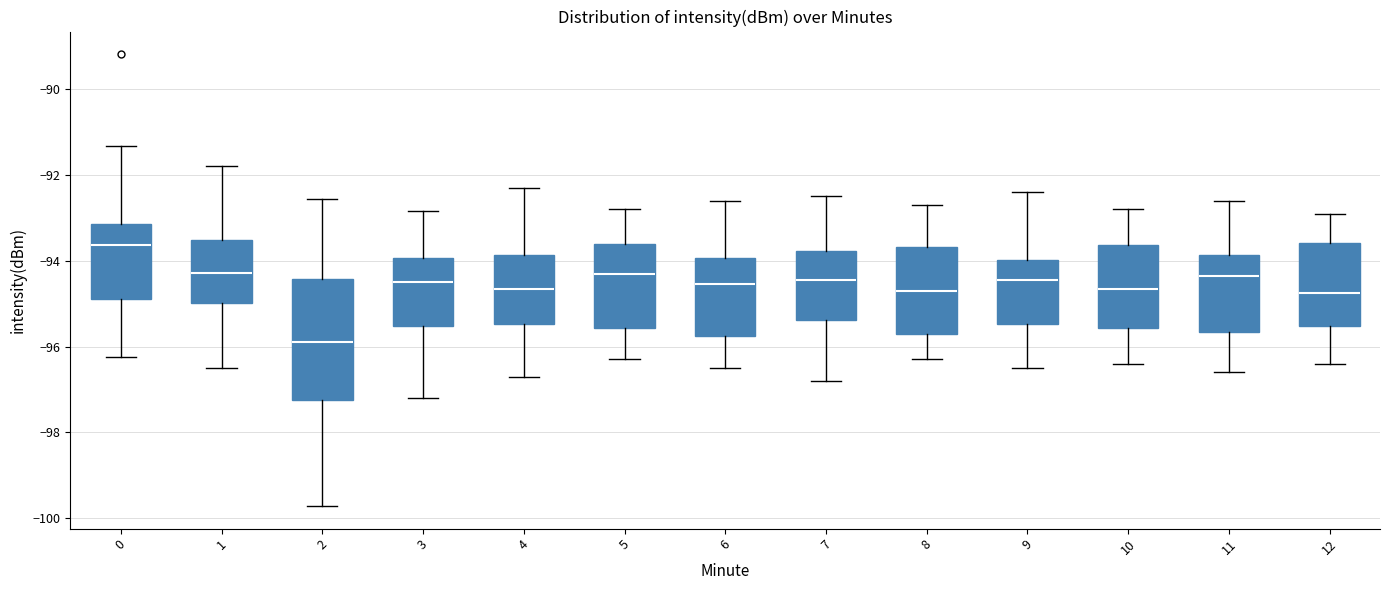

Reading left to right, transcribe this box plot: for each box, give where its median line is, the range the box spans, and where its two whiskers end, as read against the y-axis. The values are not printed on the chart, so give them approximately, as read against the axis.

0: median -93.6, box -94.8 to -93.2, whiskers -96.2 to -91.4
1: median -94.2, box -95.0 to -93.6, whiskers -96.4 to -91.8
2: median -95.8, box -97.2 to -94.4, whiskers -99.8 to -92.6
3: median -94.4, box -95.6 to -94.0, whiskers -97.2 to -92.8
4: median -94.6, box -95.4 to -93.8, whiskers -96.6 to -92.2
5: median -94.2, box -95.6 to -93.6, whiskers -96.2 to -92.8
6: median -94.6, box -95.8 to -94.0, whiskers -96.4 to -92.6
7: median -94.4, box -95.4 to -93.8, whiskers -96.8 to -92.4
8: median -94.6, box -95.6 to -93.6, whiskers -96.2 to -92.6
9: median -94.4, box -95.4 to -94.0, whiskers -96.4 to -92.4
10: median -94.6, box -95.6 to -93.6, whiskers -96.4 to -92.8
11: median -94.4, box -95.6 to -93.8, whiskers -96.6 to -92.6
12: median -94.8, box -95.6 to -93.6, whiskers -96.4 to -92.8